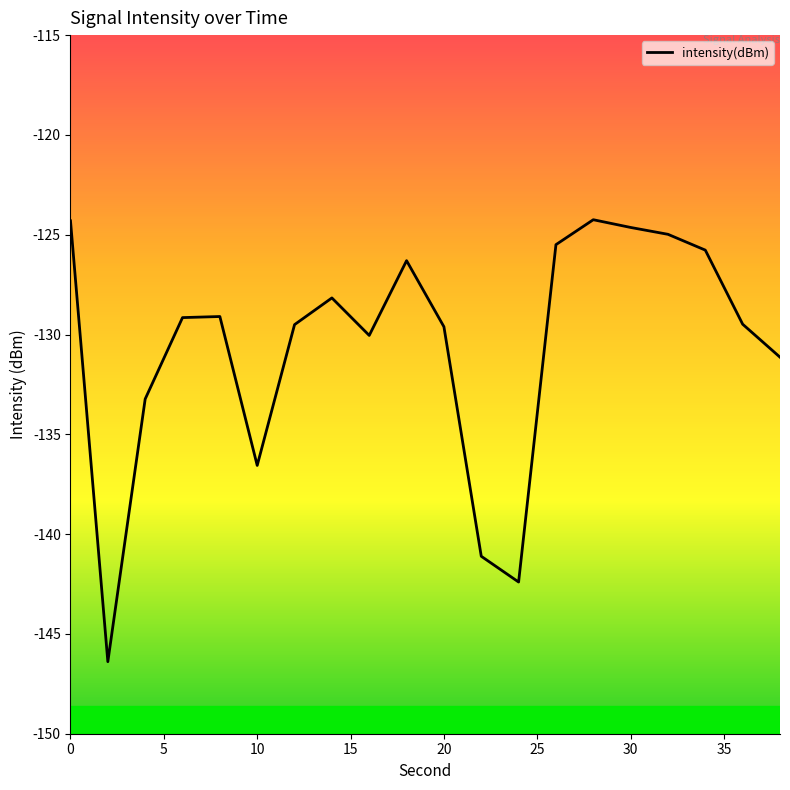

What is the smallest value displayed?

-146.4